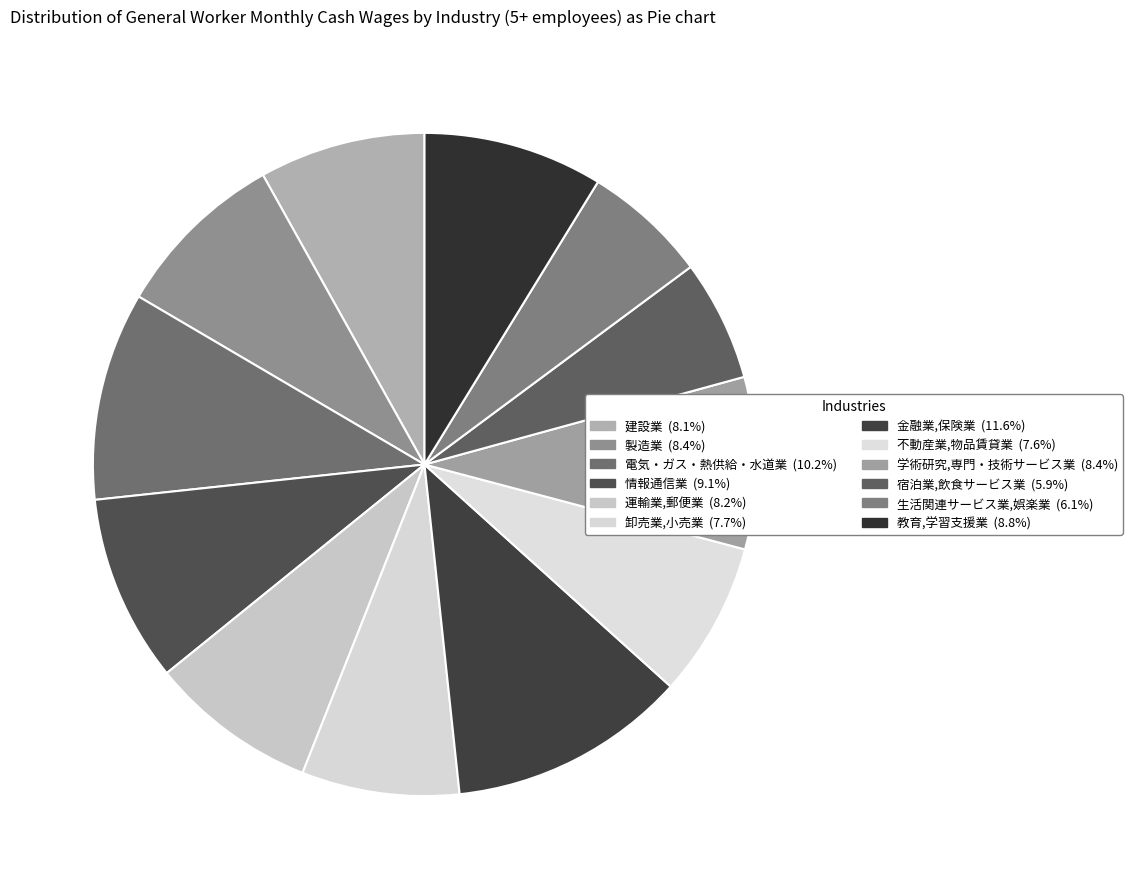

To the nearest percent, what is the average slice percentage?

8%